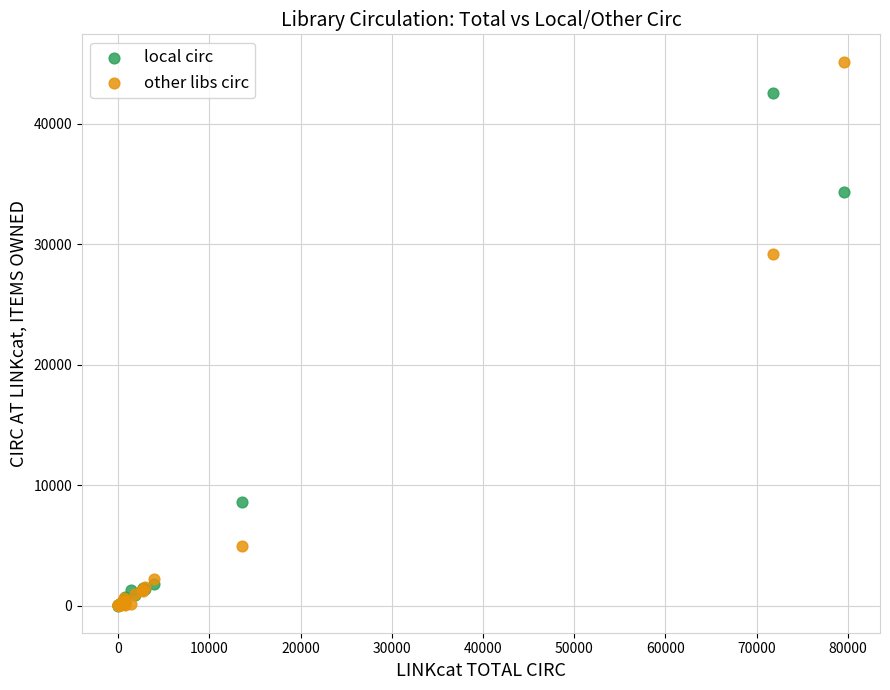

In the local circ series, what Y value is closest to 21302?

8637